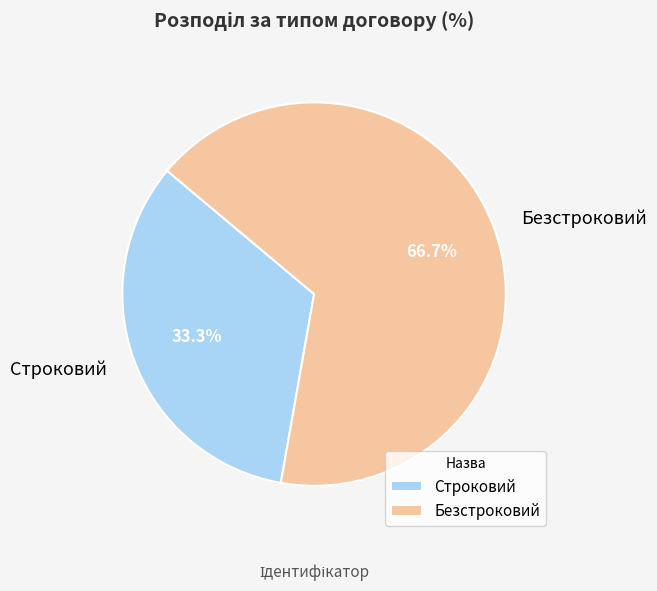

What percentage is the Строковий slice, to the nearest percent?

33%